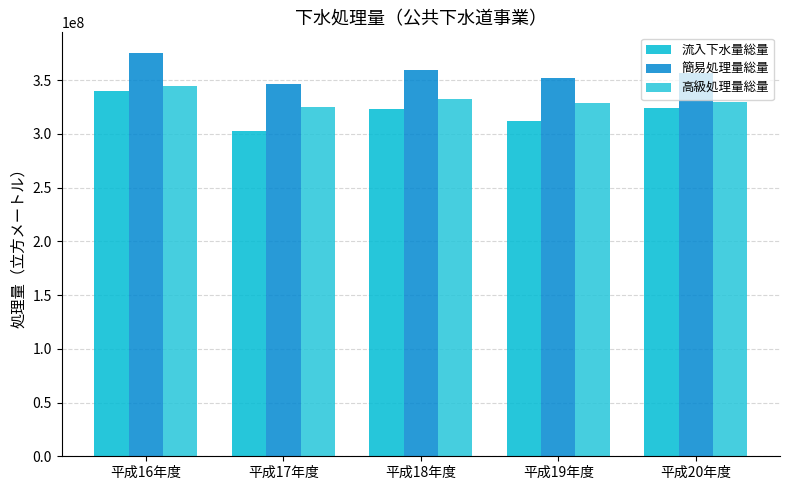

What is the difference between the maximum and minimum values in the 高級処理量総量 series?

19526450